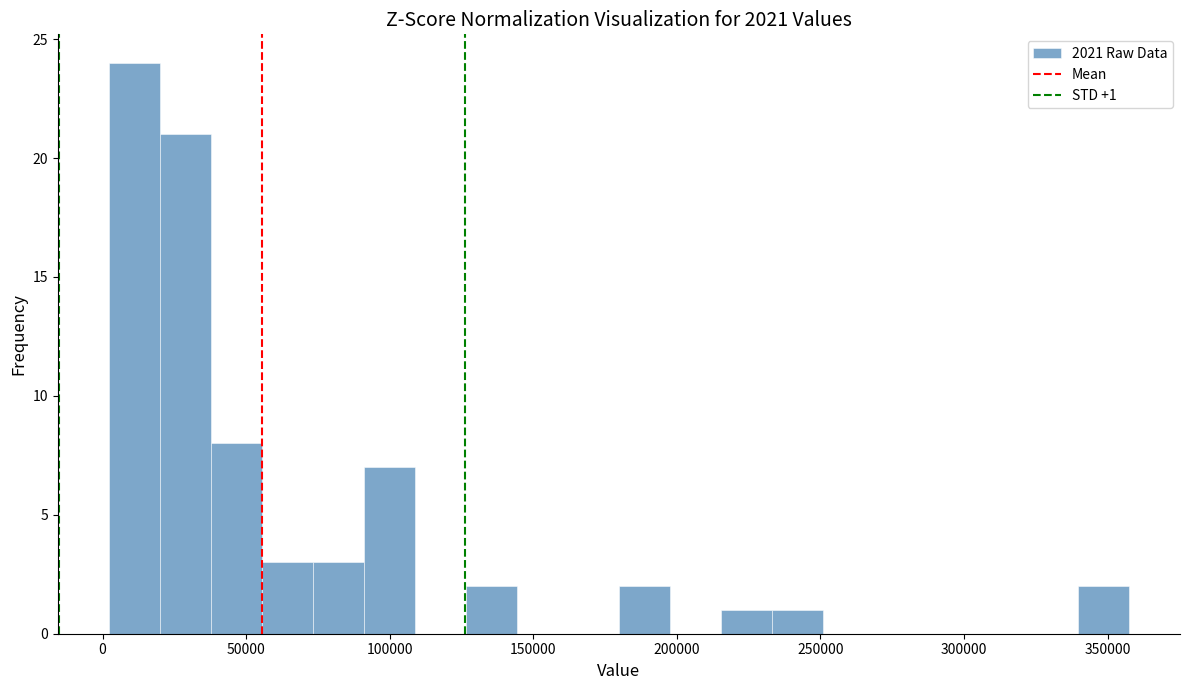

Around what value on the x-axis is the tallest bar? Give the approximate position of its centre, as read against the axis.

10000